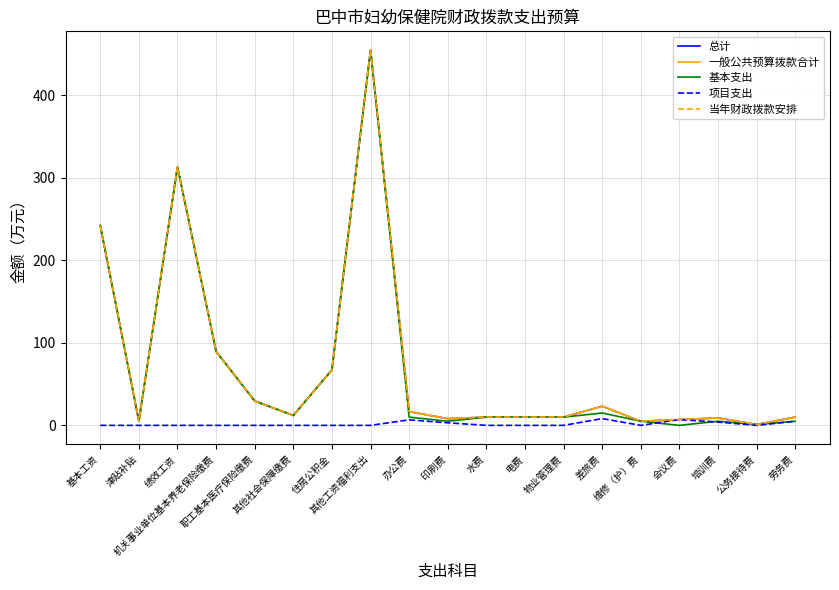

What is the average value of the 基本支出 series?

67.9